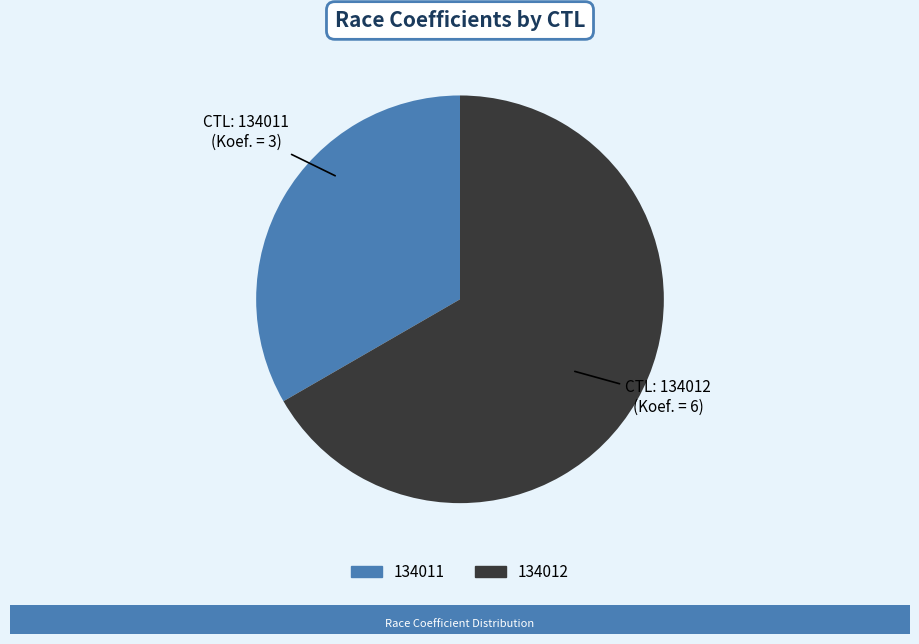

Which category has the biggest portion of the pie?

134012